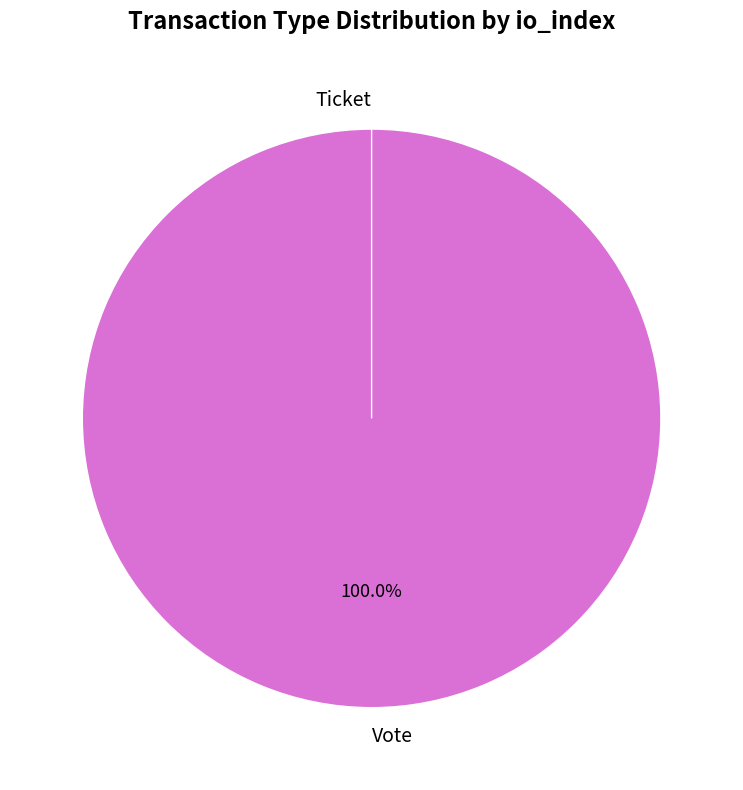

Does Ticket account for over 50% of the chart?

No